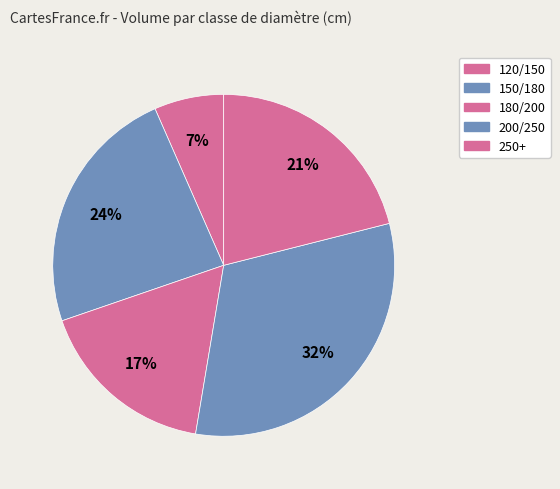

Is it true that 250+ is 9% of the pie?

False